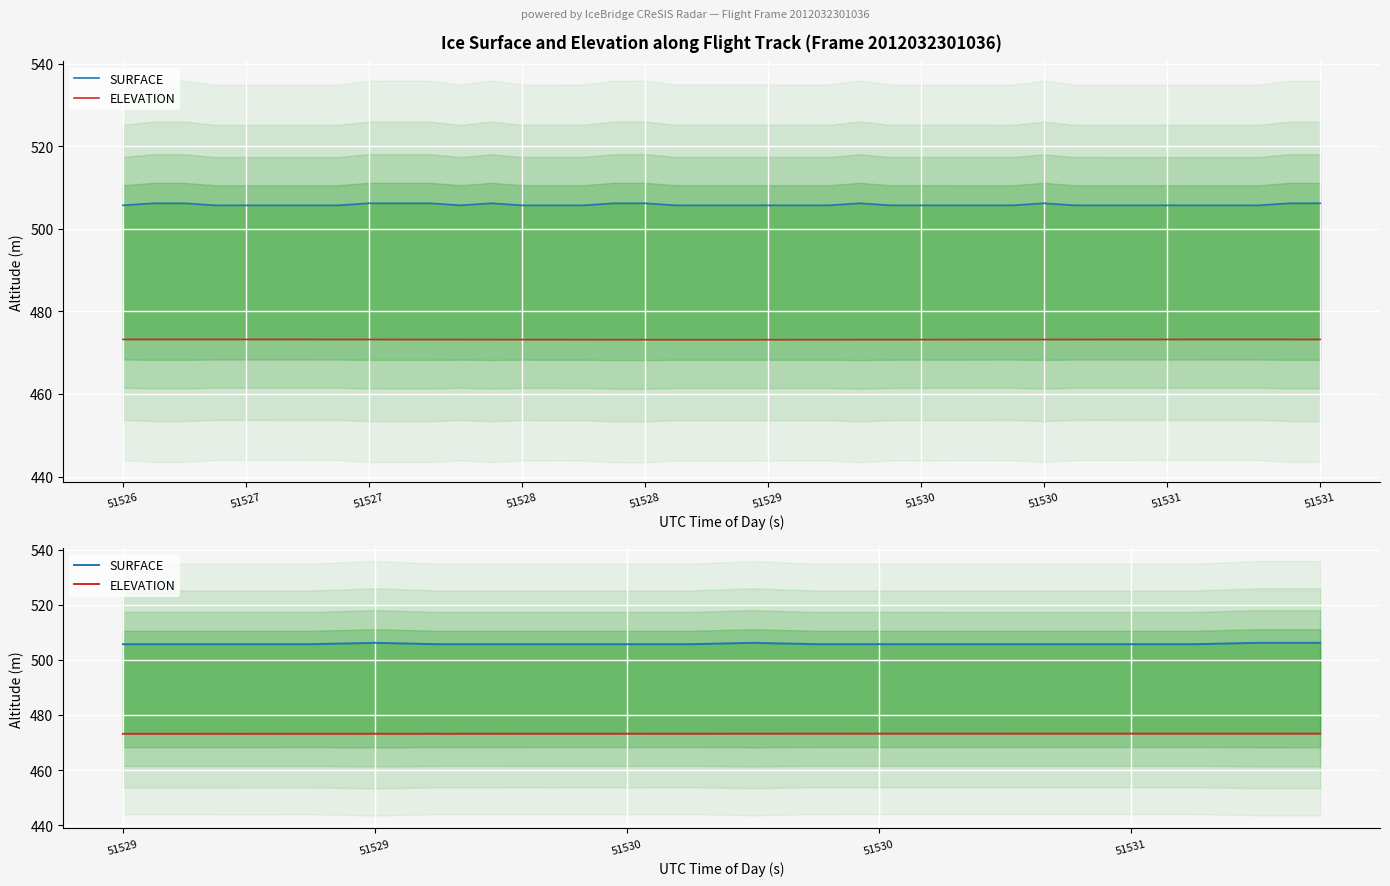

What is the label of the 13th point from the right?

51530